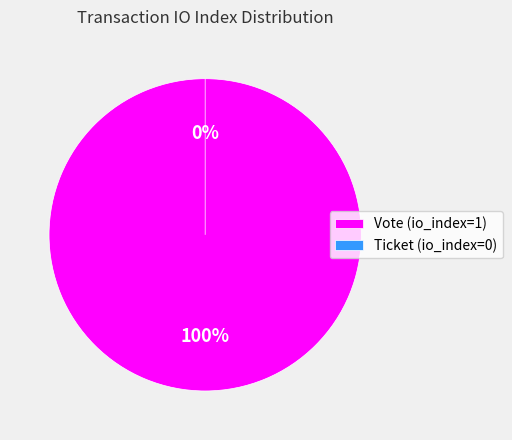

What is the majority slice?

Vote (io_index=1)